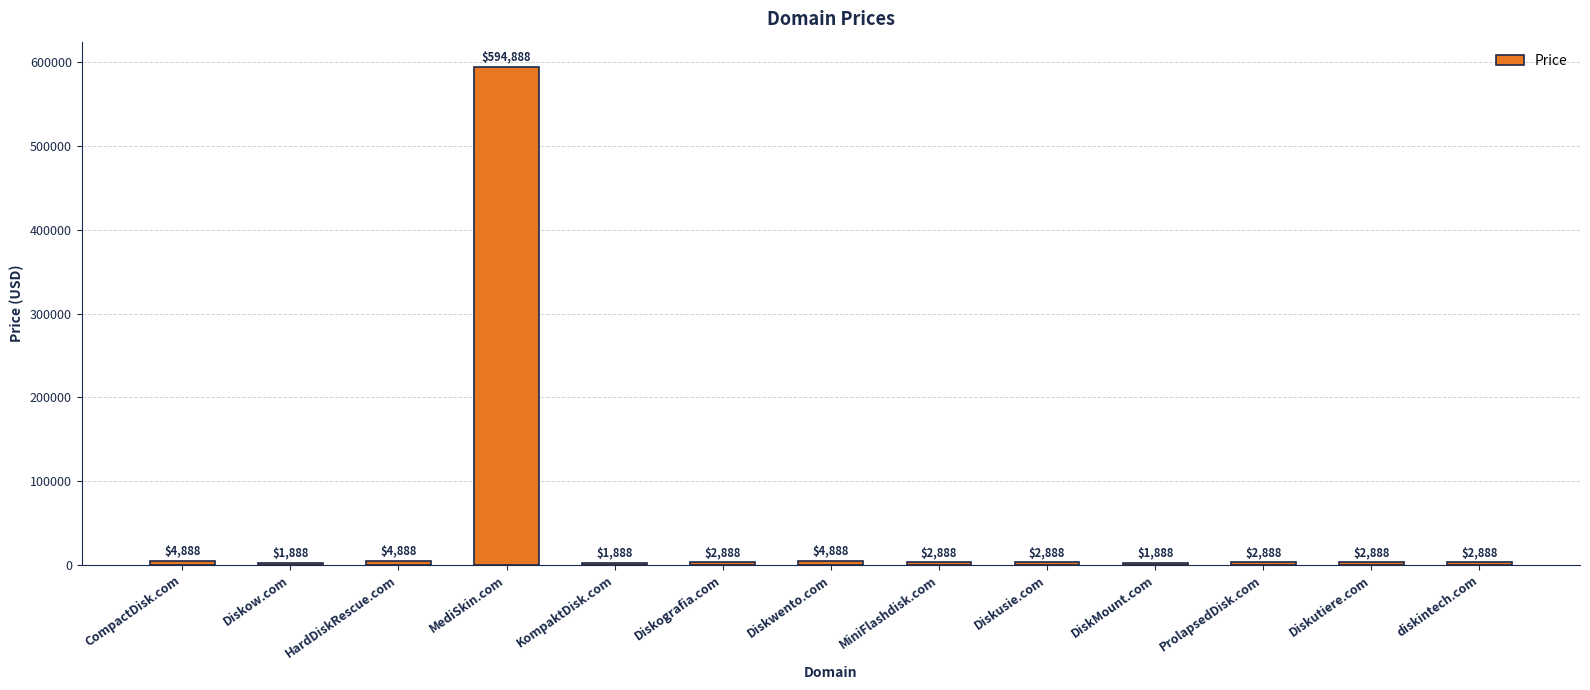

What position from the right is HardDiskRescue.com?

11